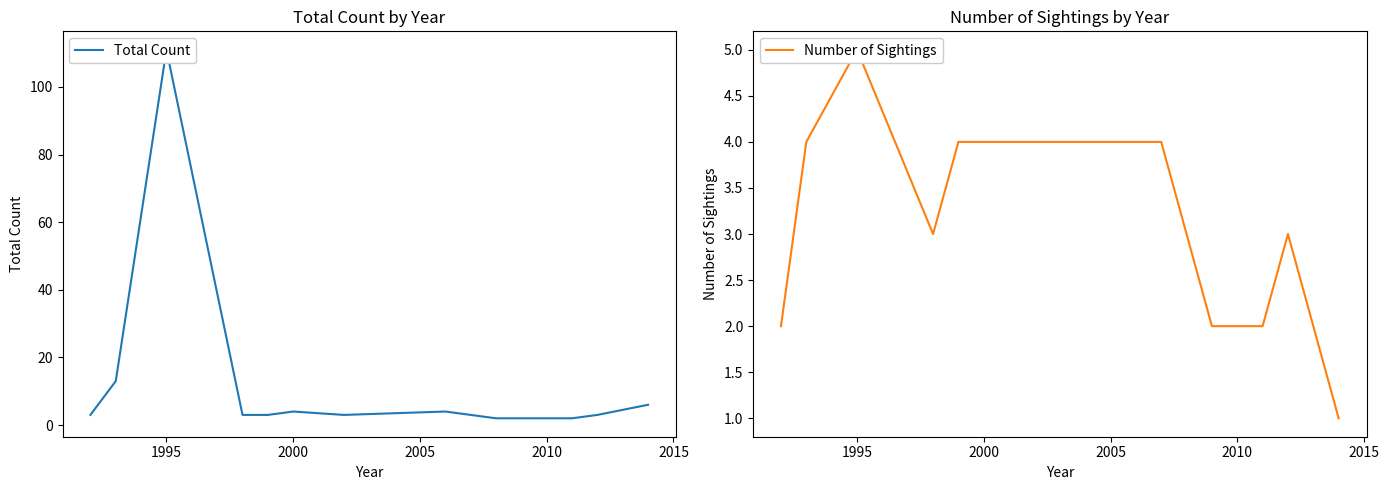

Reading left to right, transcribe all the data shown in this chart.

Total Count: 3	13	111	3	3	4	3	4	3	2	2	2	3	6
Number of Sightings: 2	4	5	3	4	4	4	4	4	3	2	2	3	1